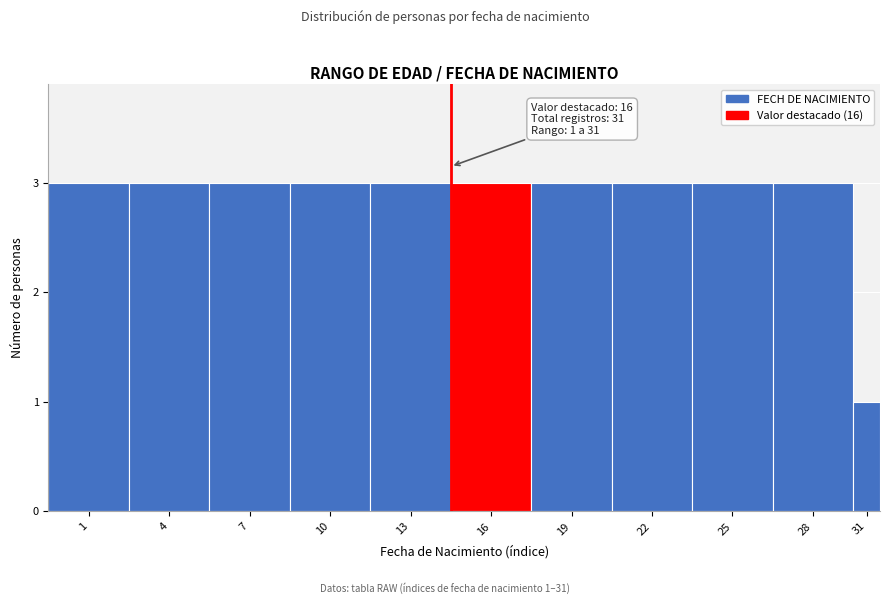

Reading right to left, extract all data points from this chart.

31=1	28=3	25=3	22=3	19=3	16=3	13=3	10=3	7=3	4=3	1=3